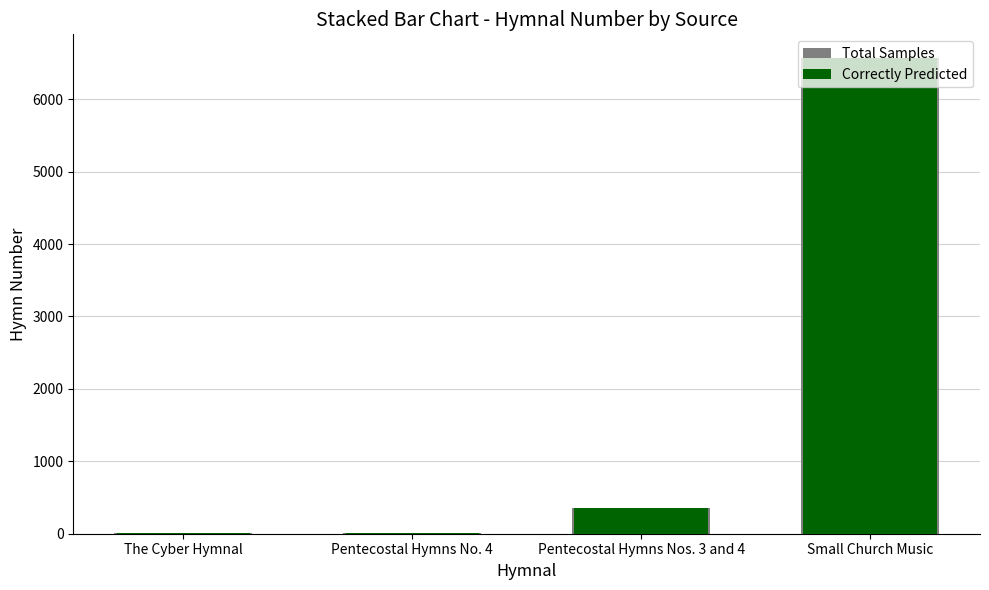

At which category does the chart reach its minimum across all series?

The Cyber Hymnal